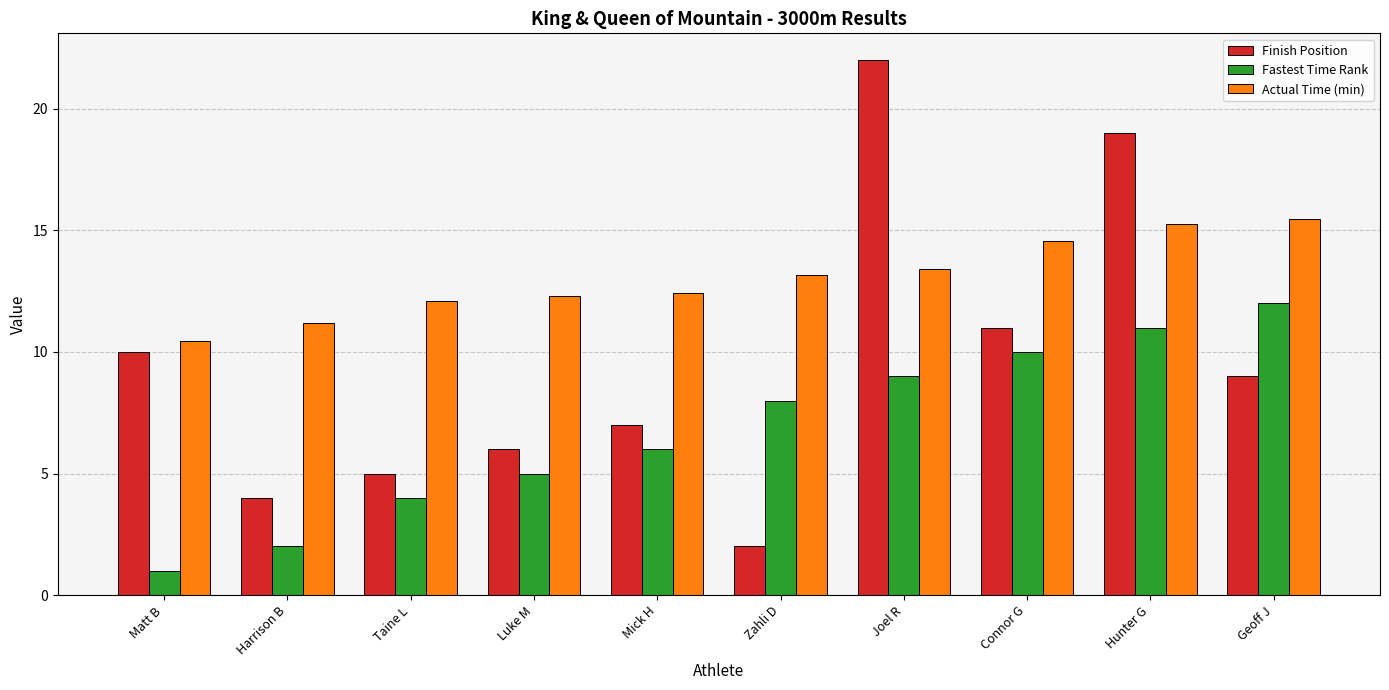

What is the total value across all series at Joel R?

44.4